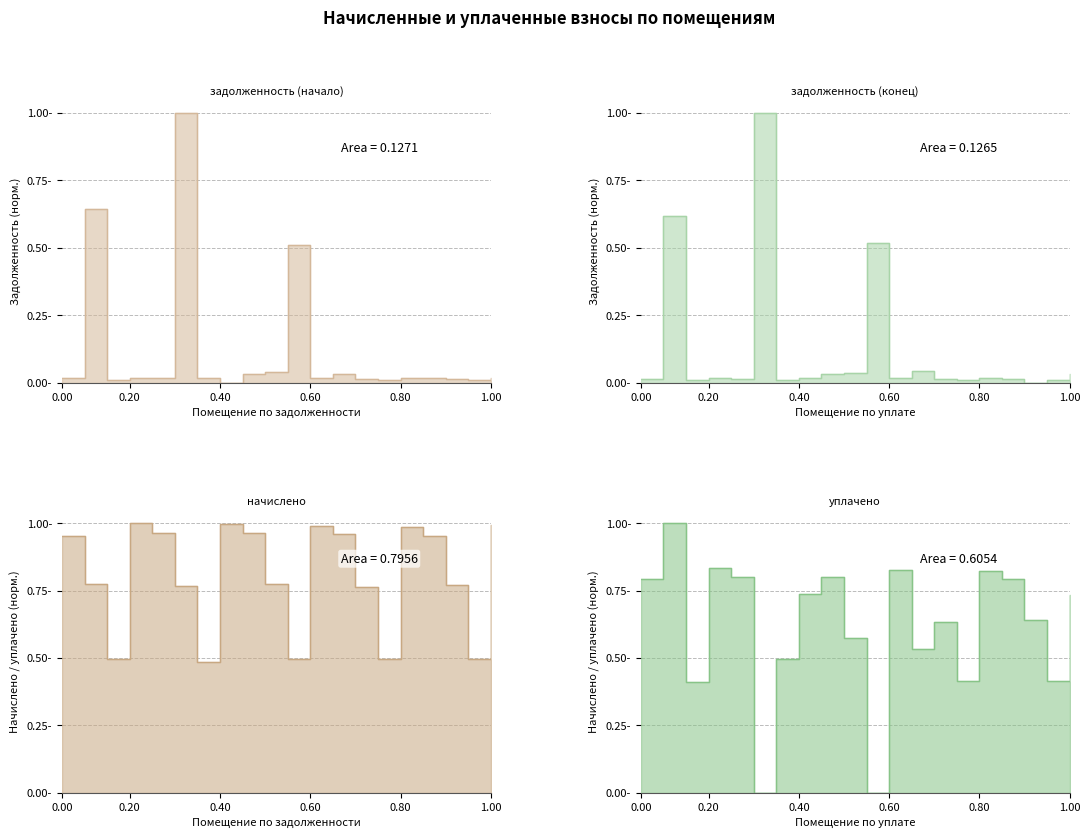

Rank the series by their maximum value, from highest to lowest.

задолженность (начало), задолженность (конец), начислено, уплачено